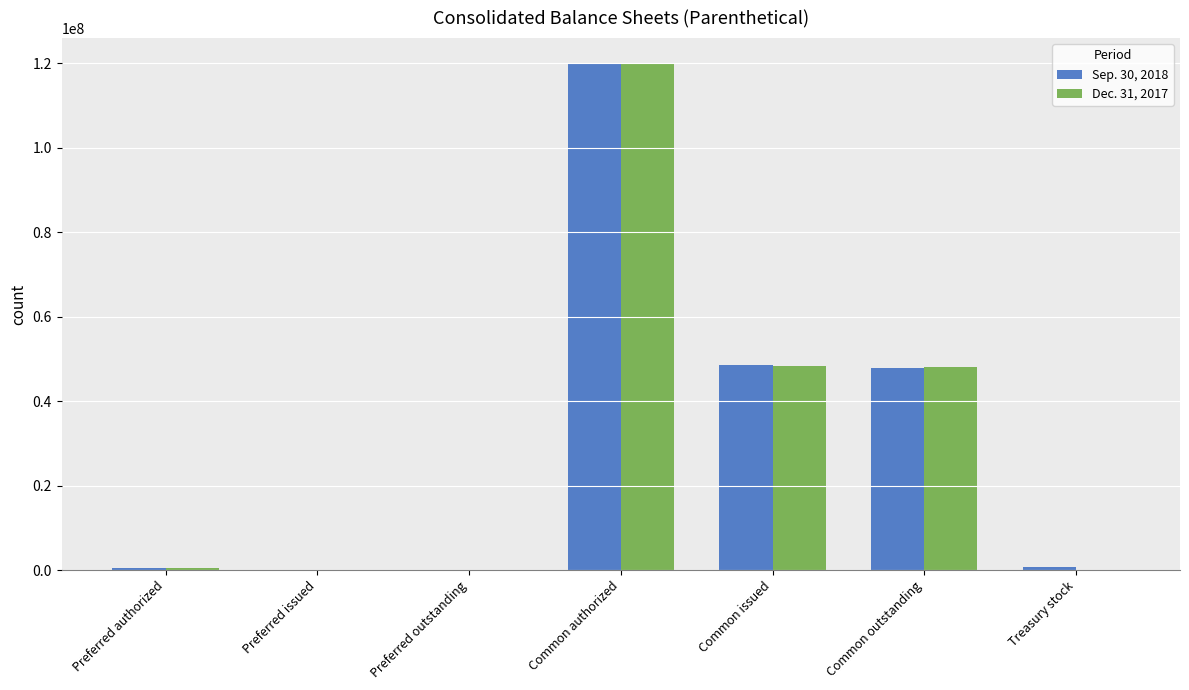

Is it true that Sep. 30, 2018 equals 26027656 at Common issued?

False